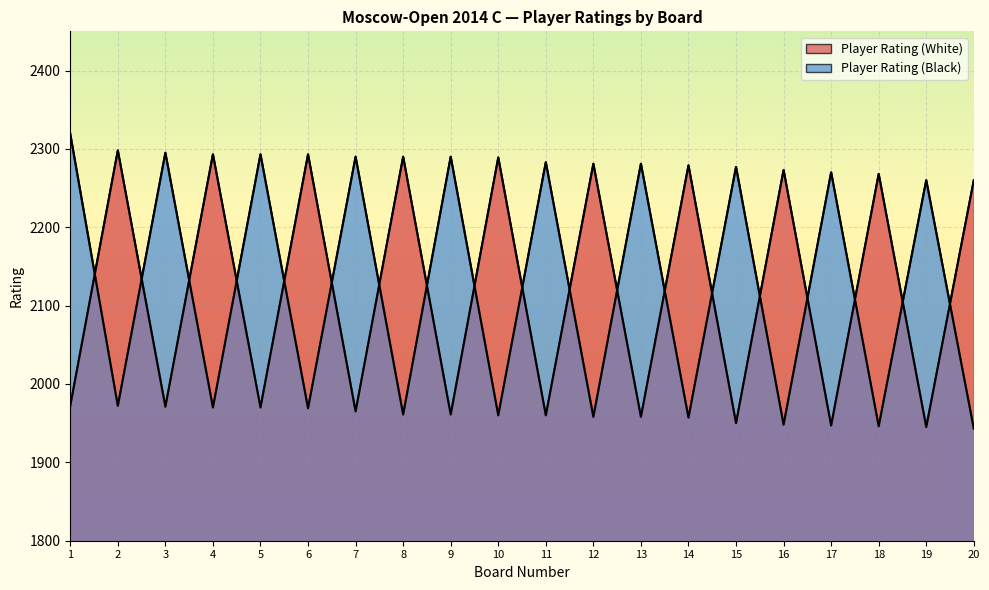

List the labels in order of Player Rating (Black) value, smallest first.

20, 18, 16, 14, 12, 10, 8, 6, 4, 2, 19, 17, 15, 13, 11, 7, 9, 5, 3, 1